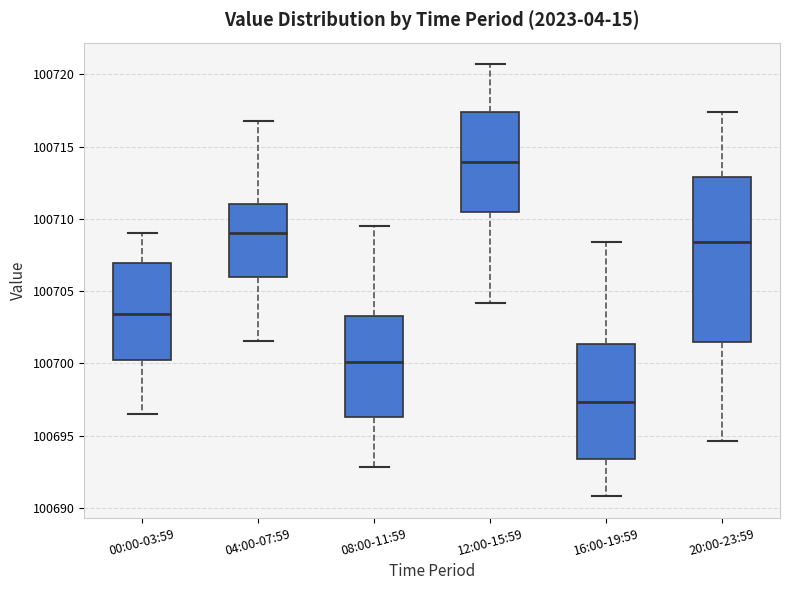

Which box's median line is the highest?

12:00-15:59